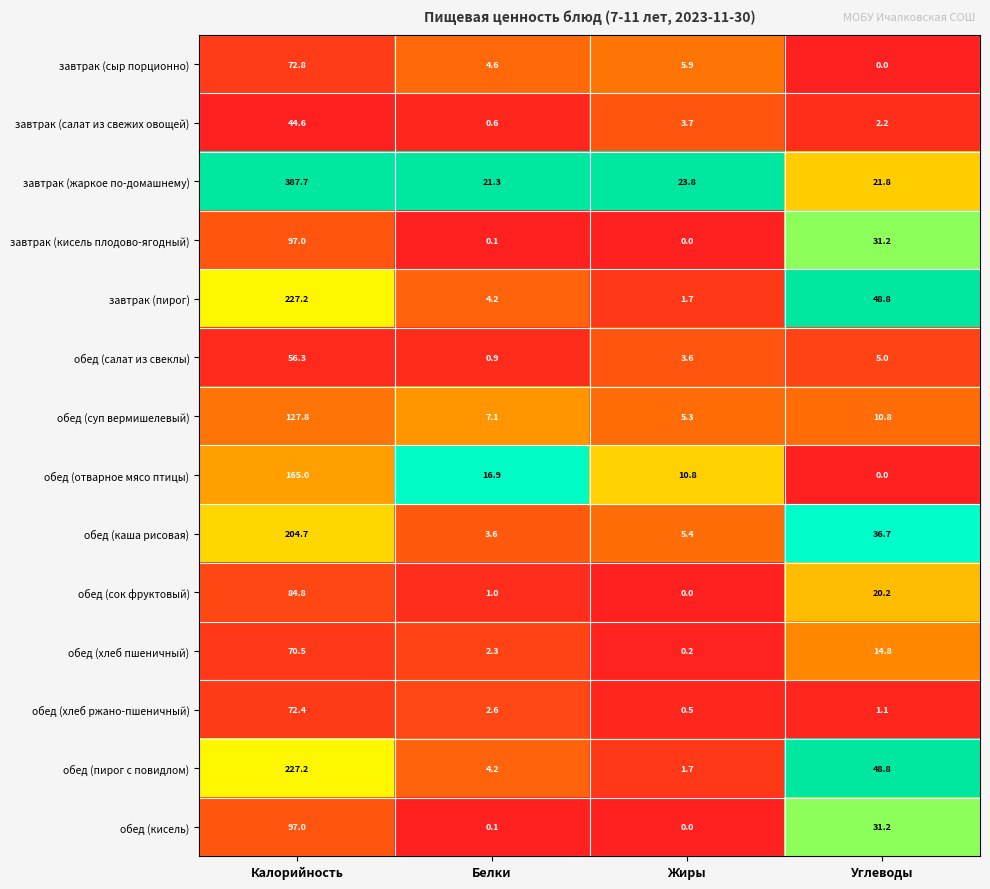

Which category has the highest value across all series?

Калорийность